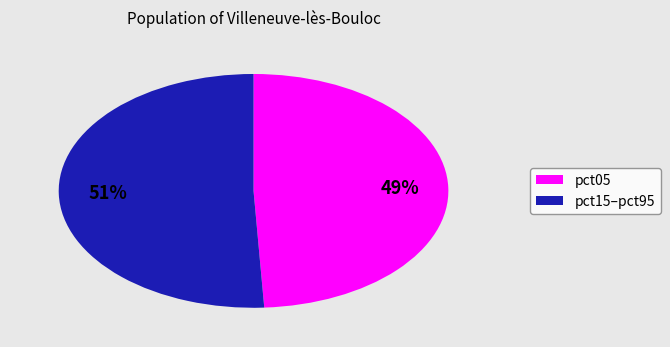

Does any single category account for the majority?

Yes